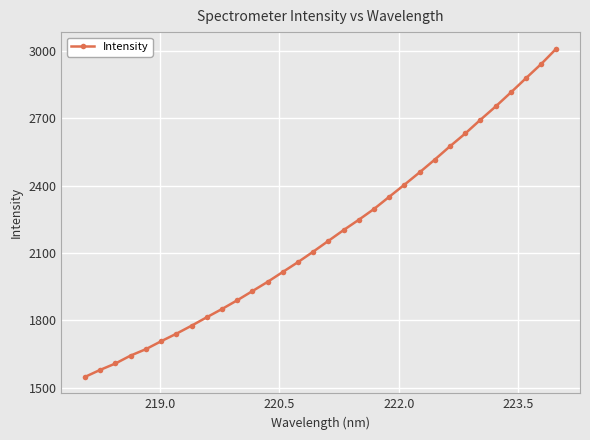

Is this an area chart (filled region under the line)?

No